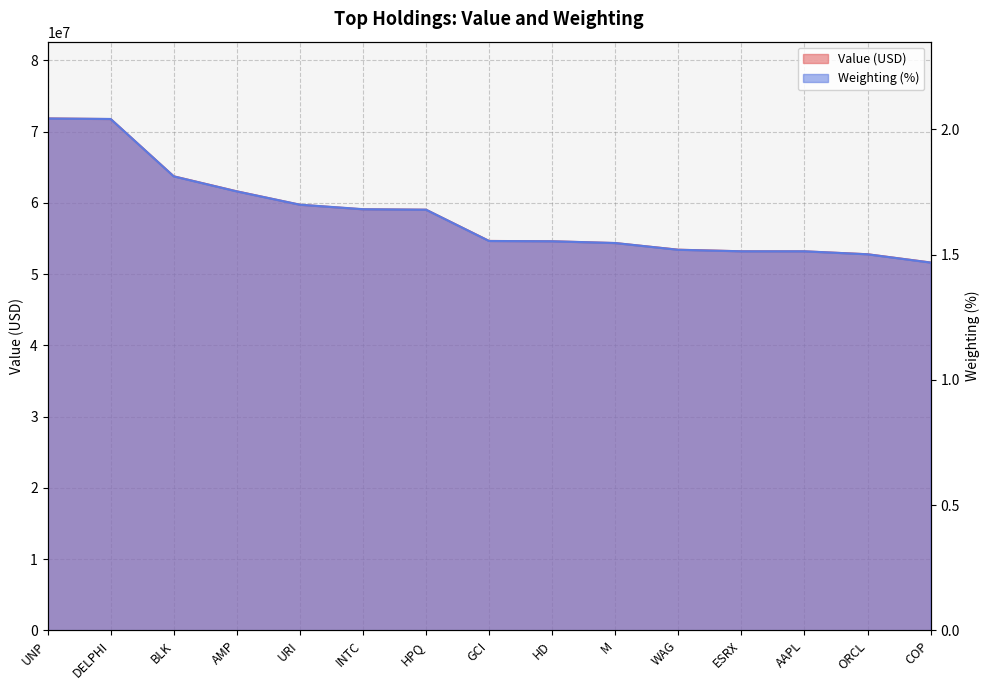

At which category is the sum across all series the highest?

UNP